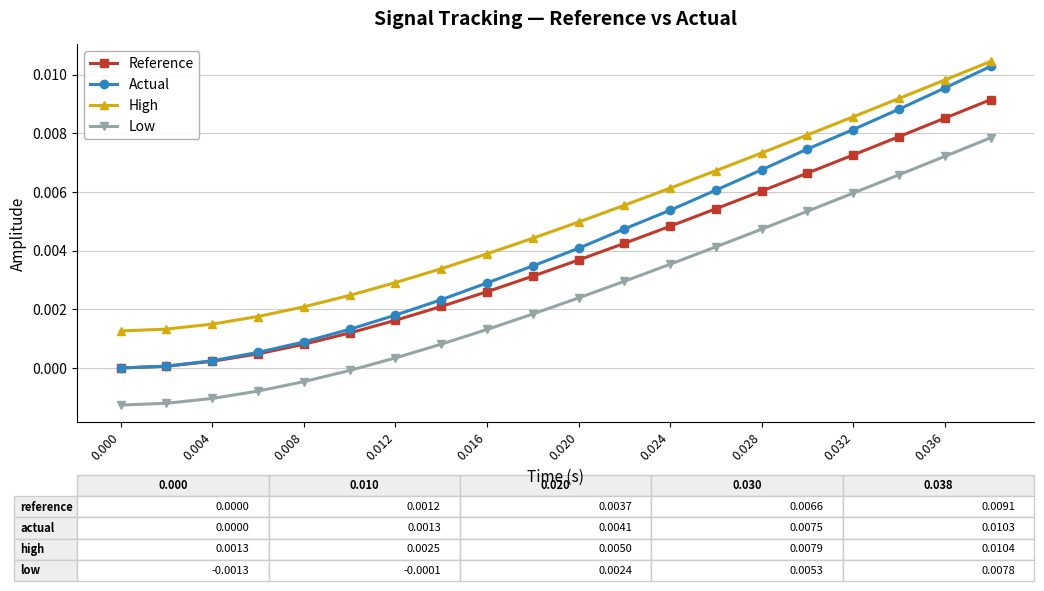

True or false: High has more than 2 points higher than both neighbors.

False